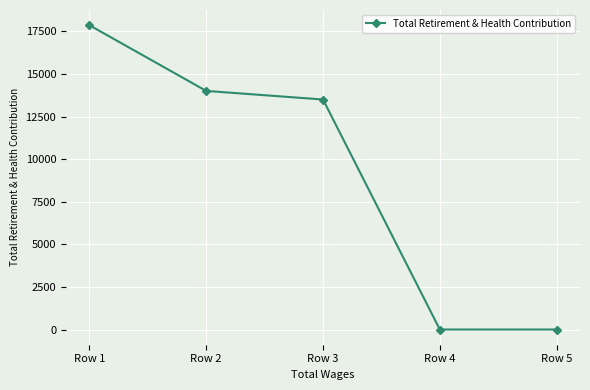

How many lines are shown in the chart?

1